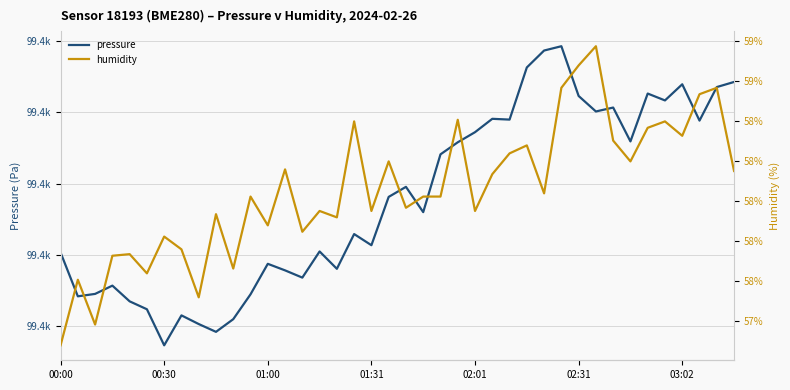

True or false: humidity and pressure intersect in this chart.

False